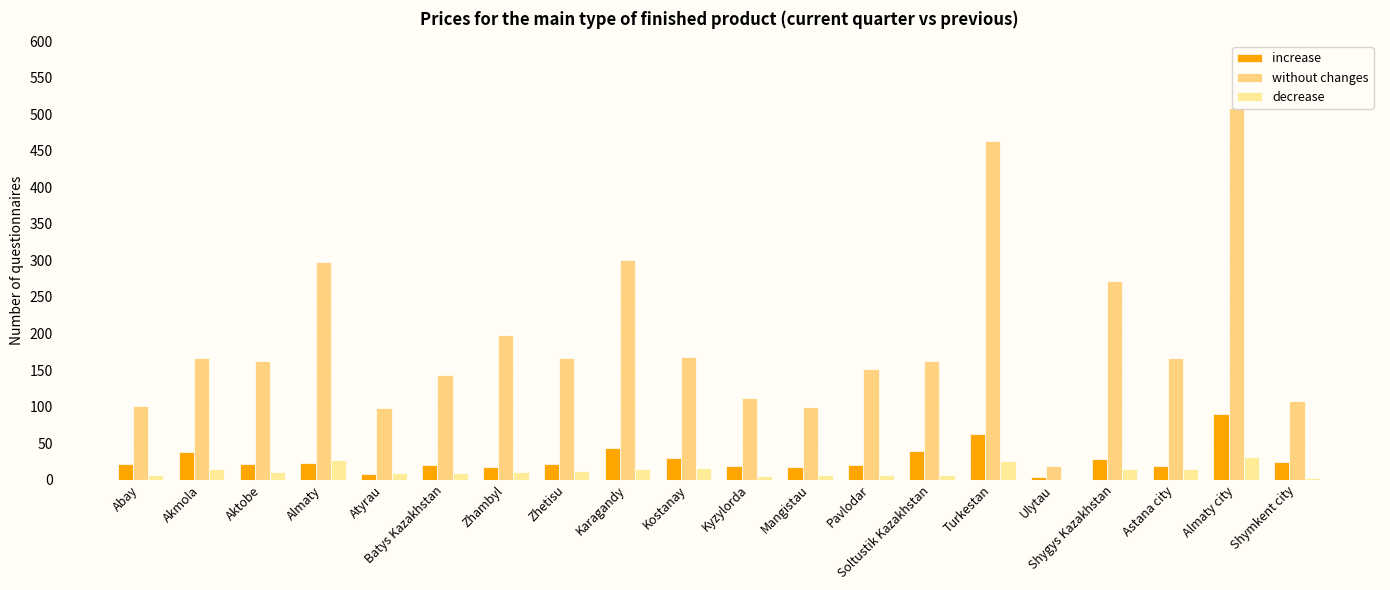

List the labels in order of increase value, smallest first.

Ulytau, Atyrau, Mangistau, Zhambyl, Kyzylorda, Astana city, Batys Kazakhstan, Pavlodar, Abay, Aktobe, Zhetisu, Almaty, Shymkent city, Shygys Kazakhstan, Kostanay, Akmola, Soltustik Kazakhstan, Karagandy, Turkestan, Almaty city